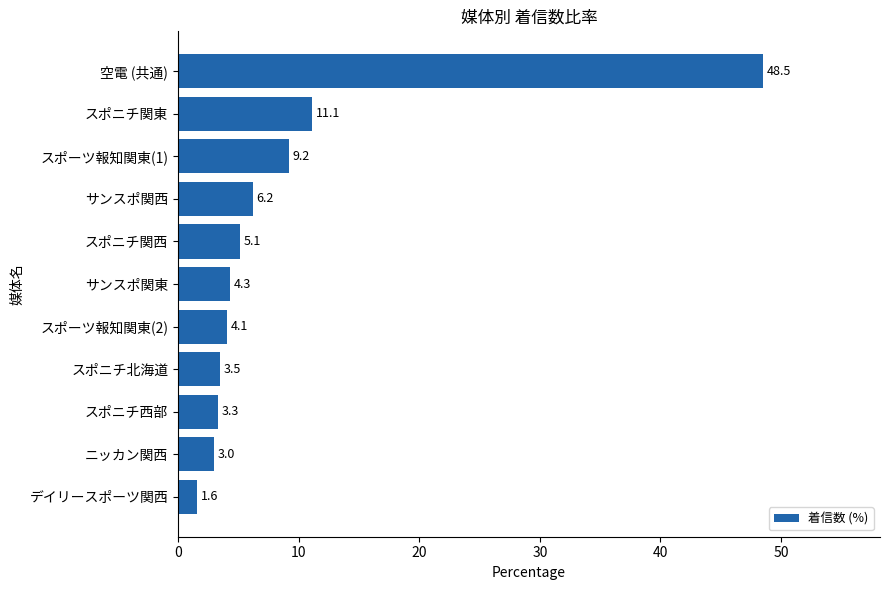

Count the number of data series in this chart.

1